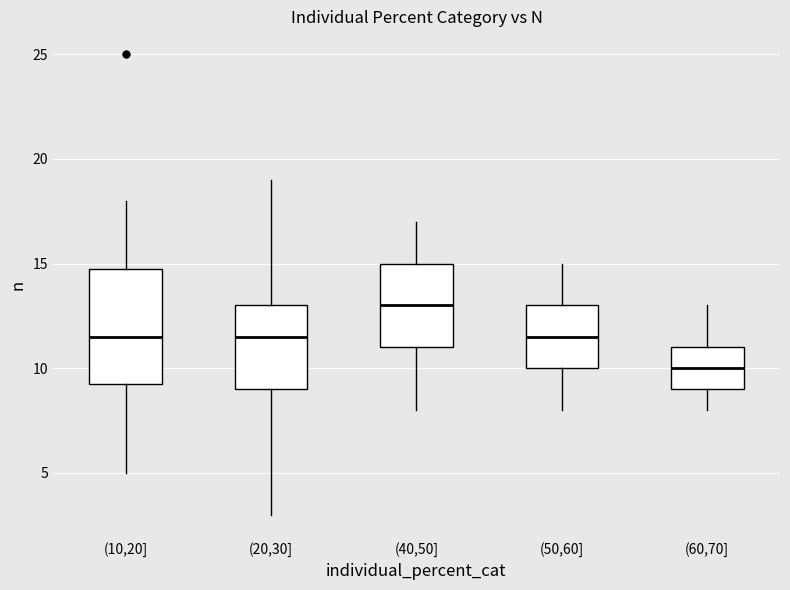

Which box is the tallest, from its lower edge to its upper edge?

(10,20]